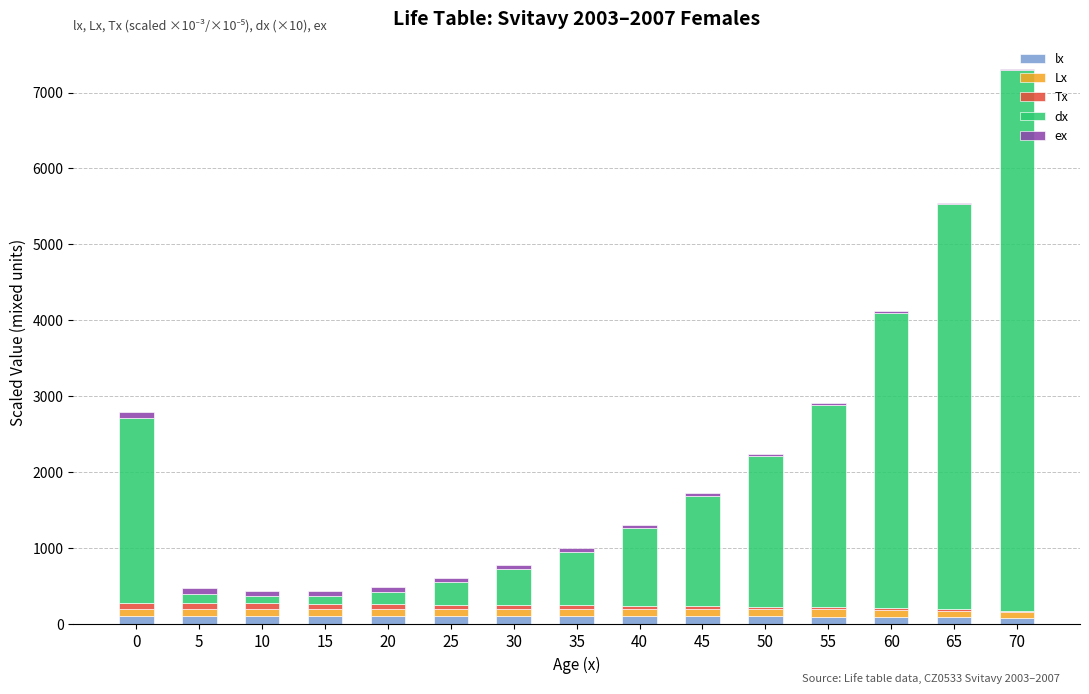

At which category is the sum across all series the highest?

70